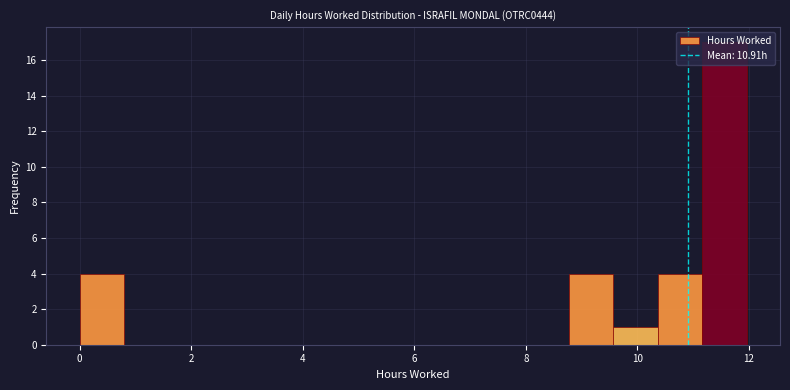

Read against the x-axis, roughly where is the centre of the tallest bar?

11.6